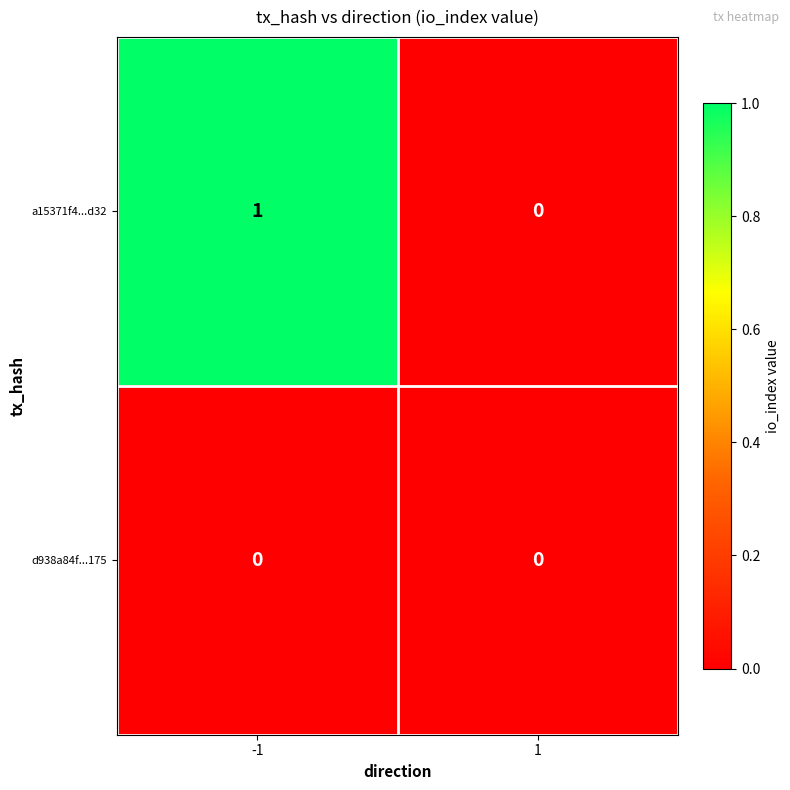

Reading right to left, list all the values displayed in this chart.

a15371f4...d32: 0	1
d938a84f...175: 0	0